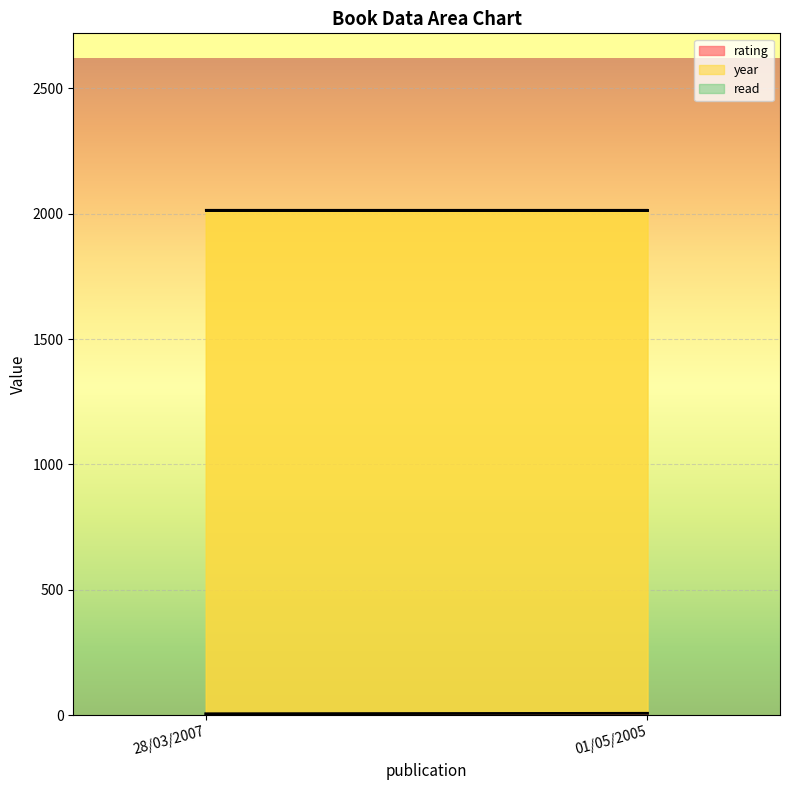

Reading right to left, extract all data points from this chart.

rating: 01/05/2005=8	28/03/2007=6
year: 01/05/2005=2005	28/03/2007=2007
read: 01/05/2005=1	28/03/2007=1